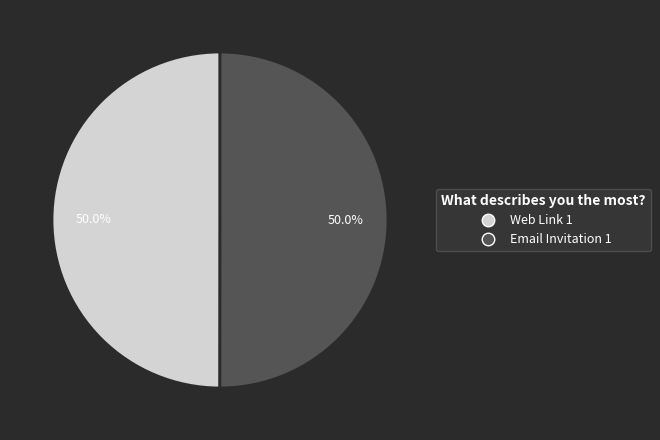

Approximately how many times larger is the value at Web Link 1 compared to Email Invitation 1?

1.0